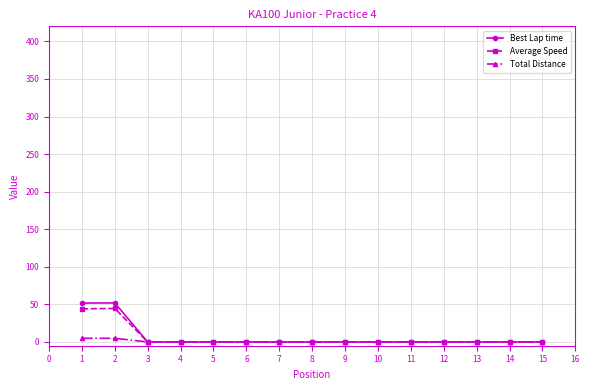

What is the maximum value shown in the chart?

51.9